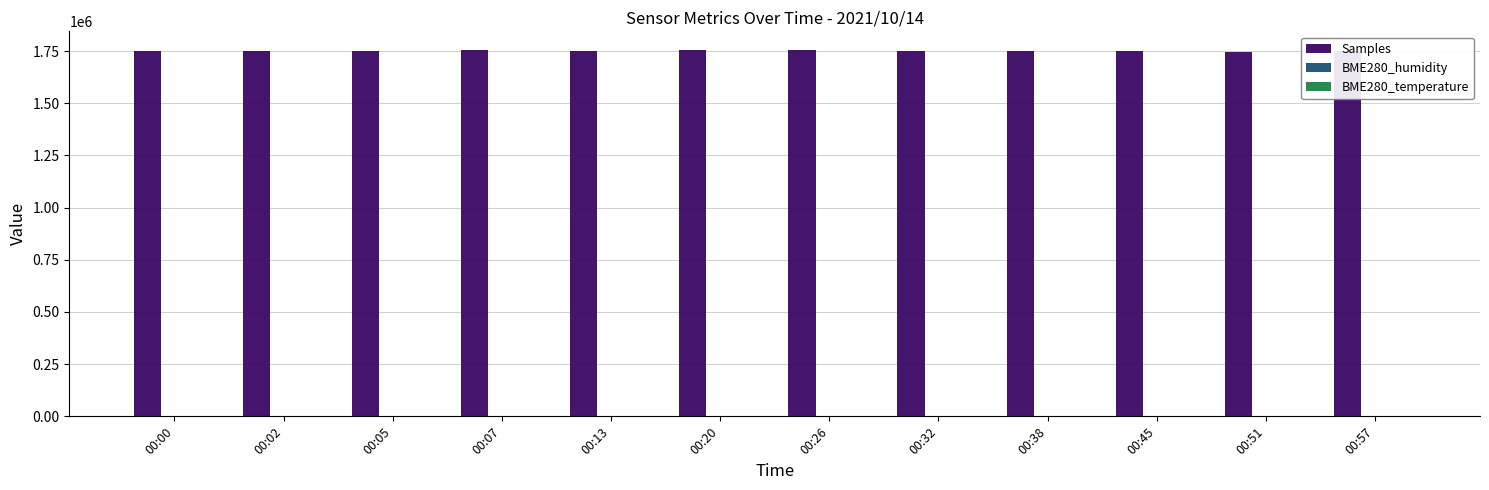

Which series has the largest total across all categories?

Samples